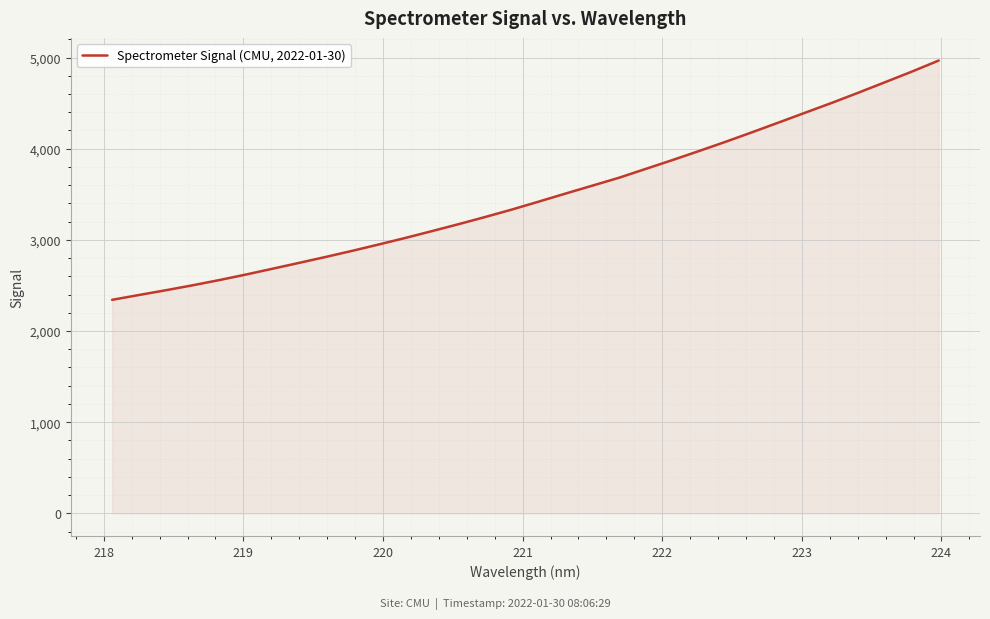

What is the maximum value shown in the chart?

4967.1